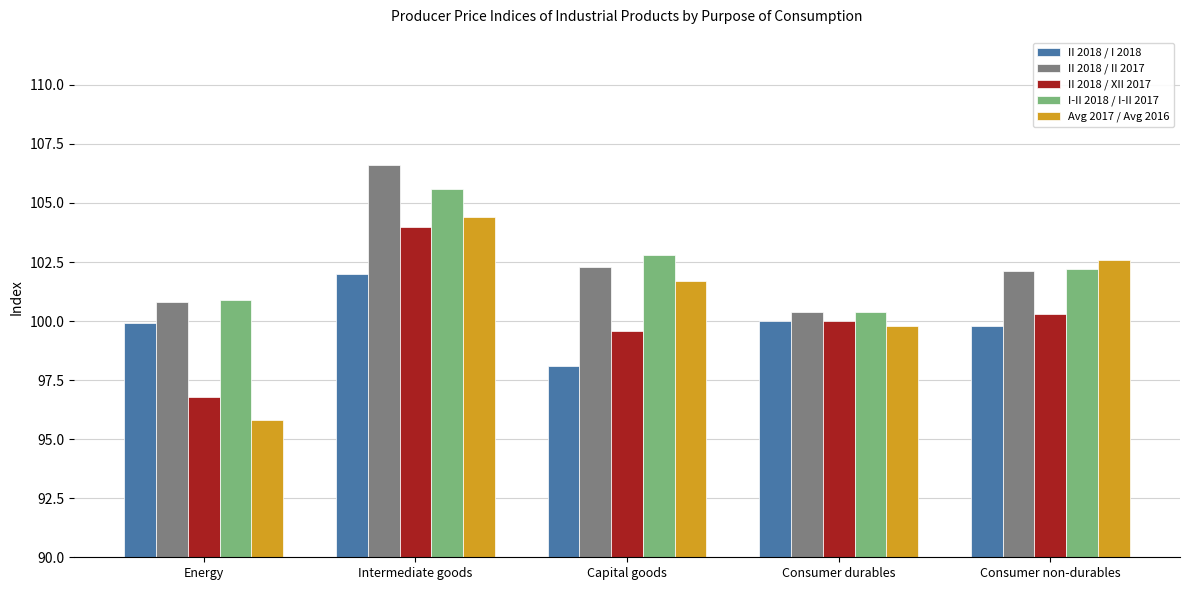

Reading left to right, list all the values displayed in this chart.

II 2018 / I 2018: 99.9	102.0	98.1	100.0	99.8
II 2018 / II 2017: 100.8	106.6	102.3	100.4	102.1
II 2018 / XII 2017: 96.8	104.0	99.6	100.0	100.3
I-II 2018 / I-II 2017: 100.9	105.6	102.8	100.4	102.2
Avg 2017 / Avg 2016: 95.8	104.4	101.7	99.8	102.6